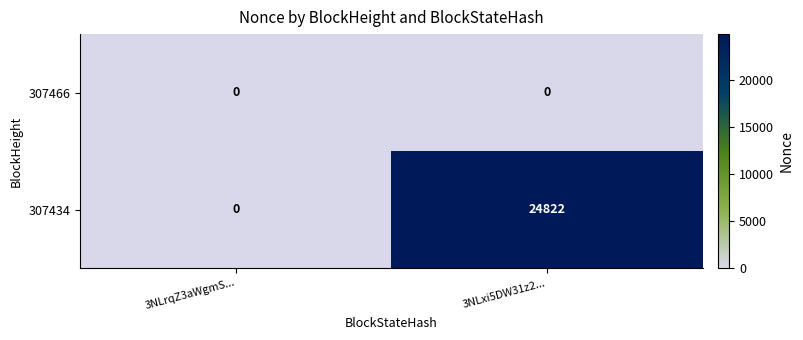

List the labels in order of 307434 value, smallest first.

3NLrqZ3aWgmS..., 3NLxi5DW31z2...